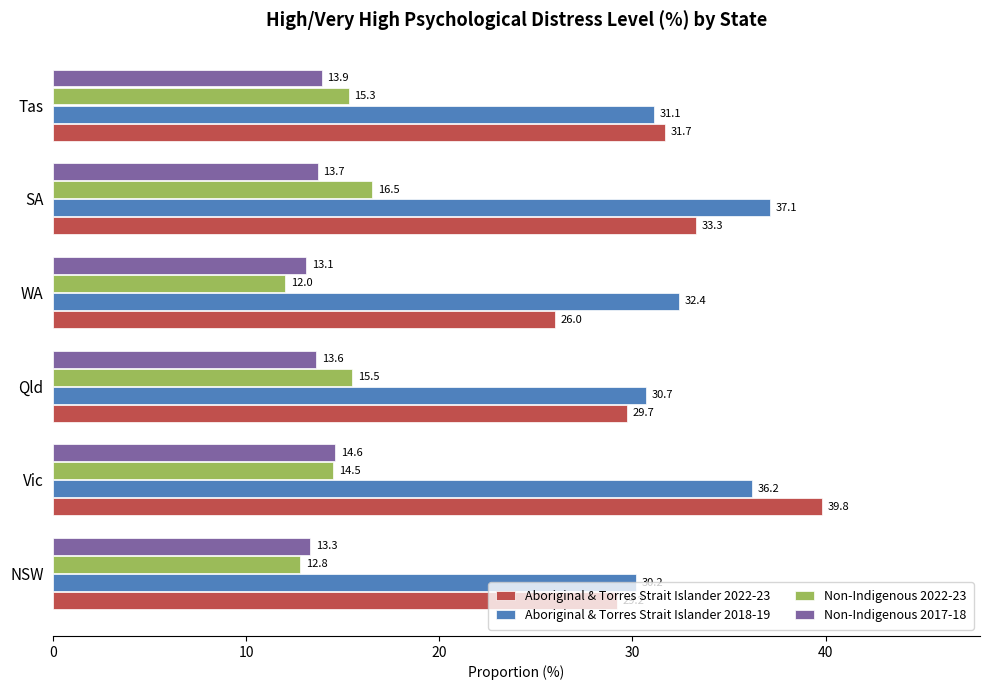

What is the smallest value displayed?

12.0